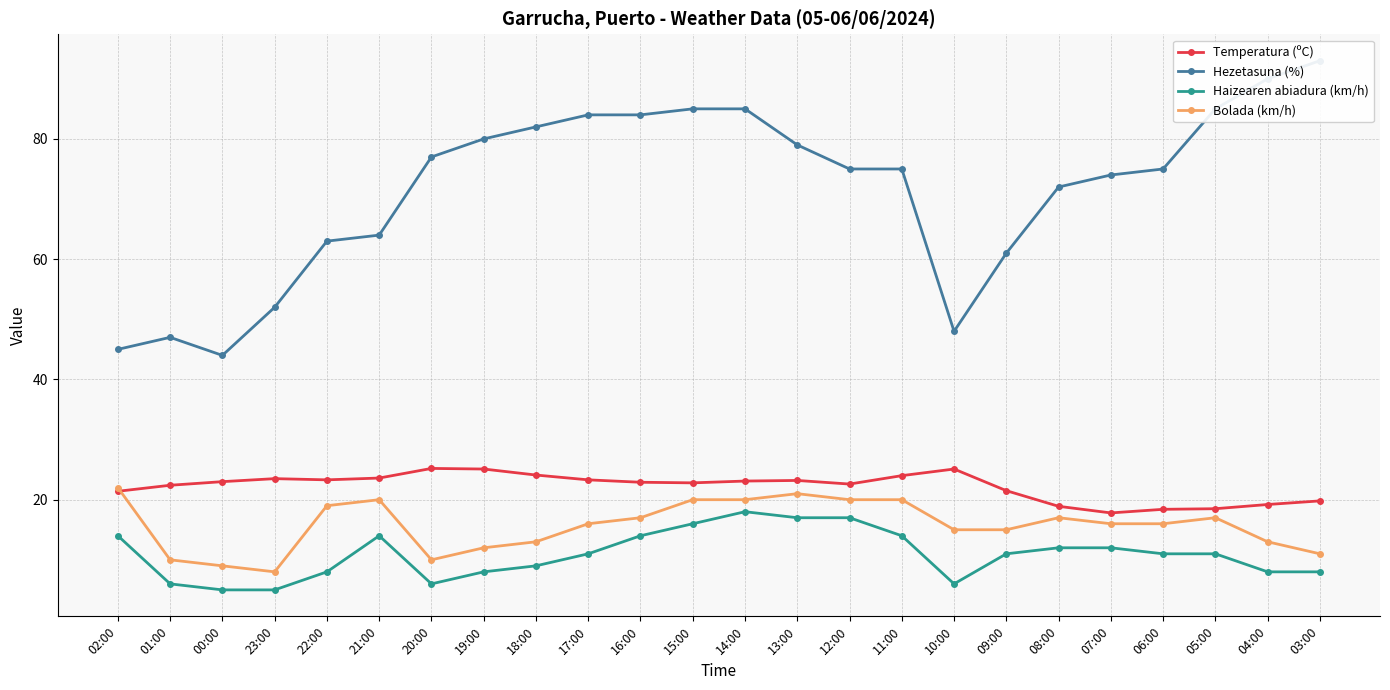

What is the difference between the Bolada (km/h) values at 14:00 and 20:00?

10.0